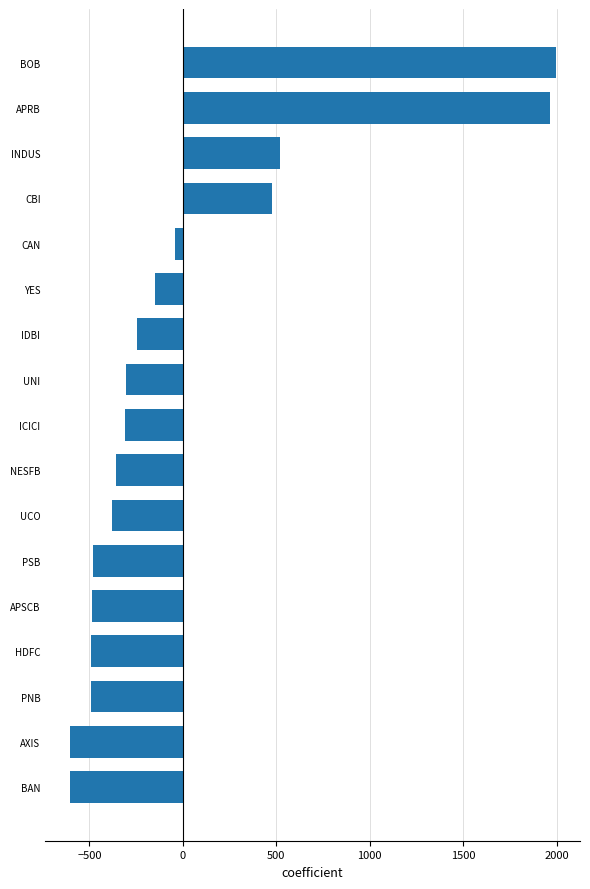

Count the number of categories in the chart.

17